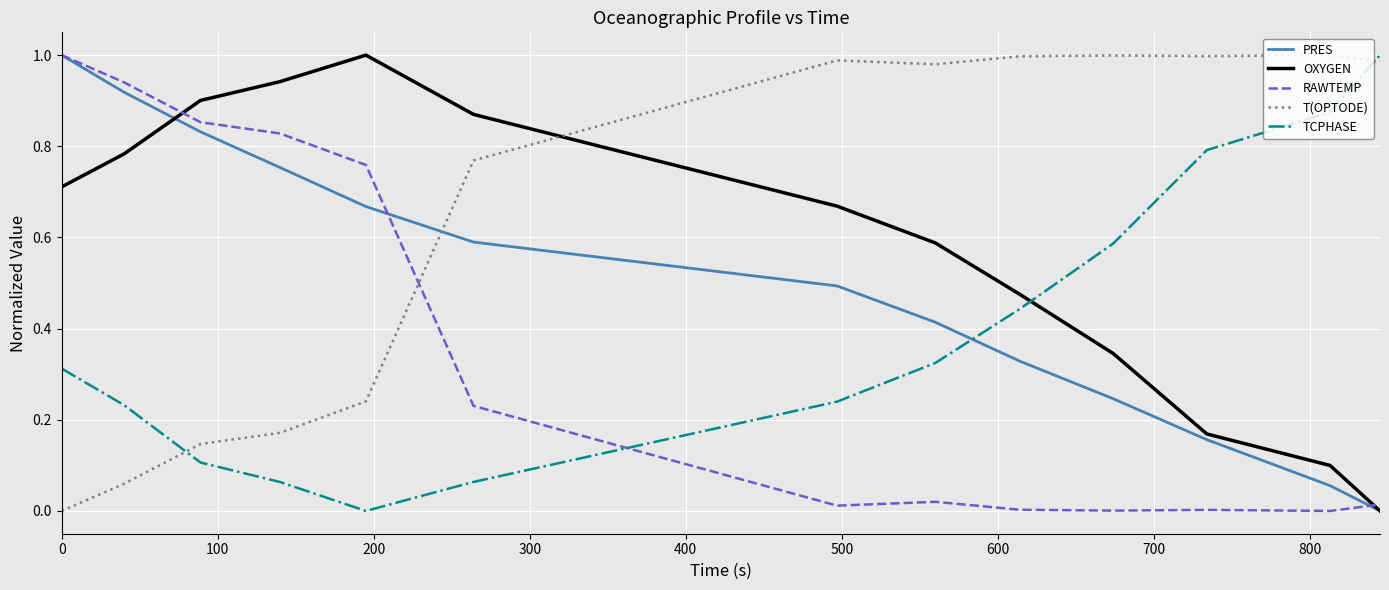

Which series has the largest total across all categories?

T(OPTODE)